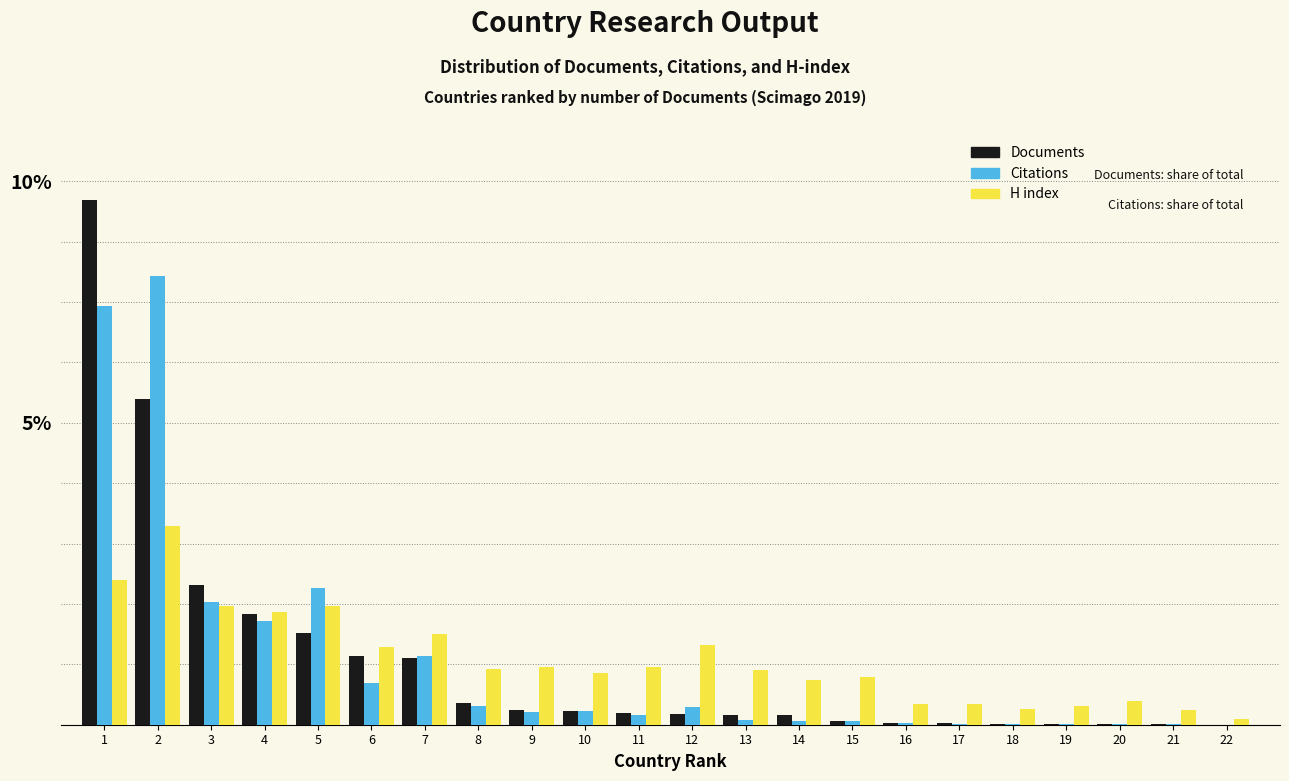

Does the chart contain stacked bars?

No